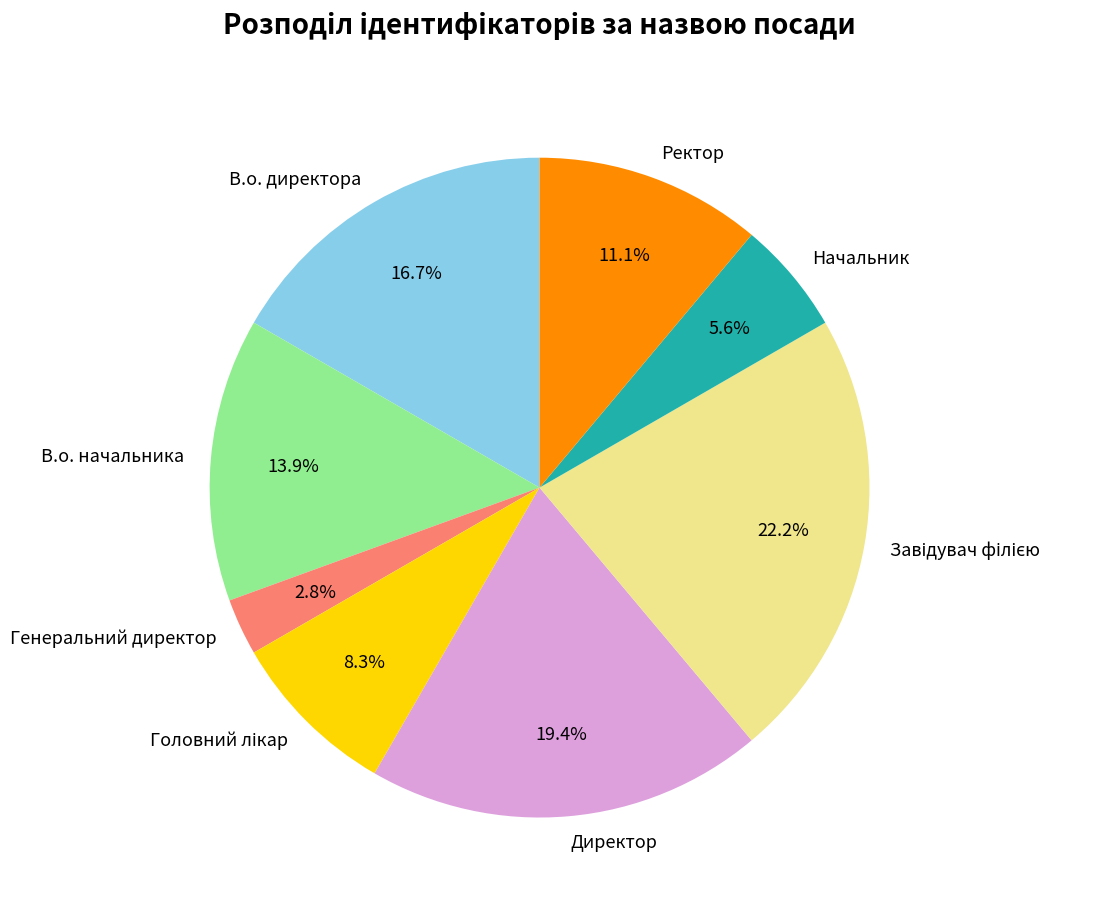

To the nearest percent, what is the difference between the largest and smallest slice percentages?

19%